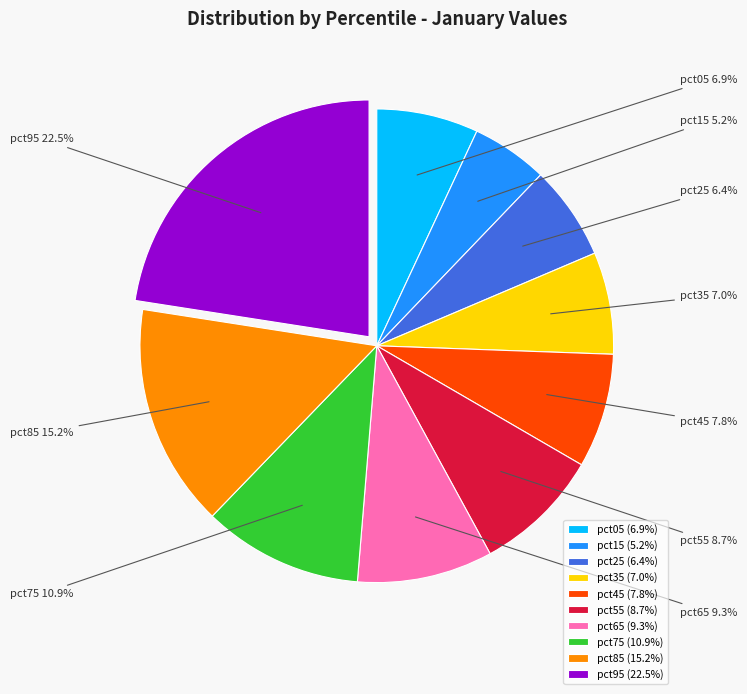

To the nearest percent, what is the combined percentage of pct95 and pct75?

33%